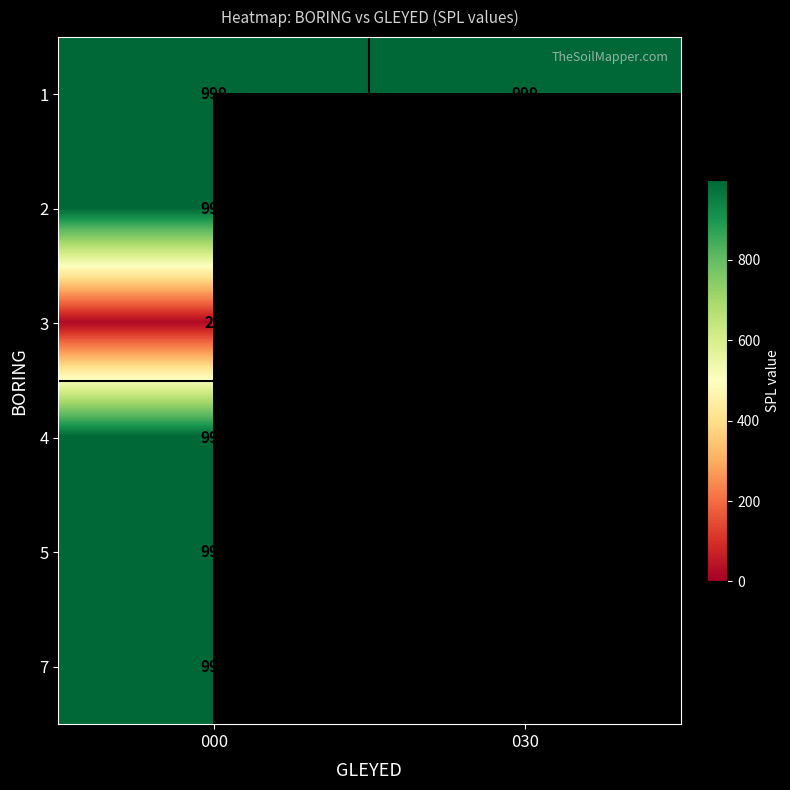

At how many categories does at least one series exceed 567?

2